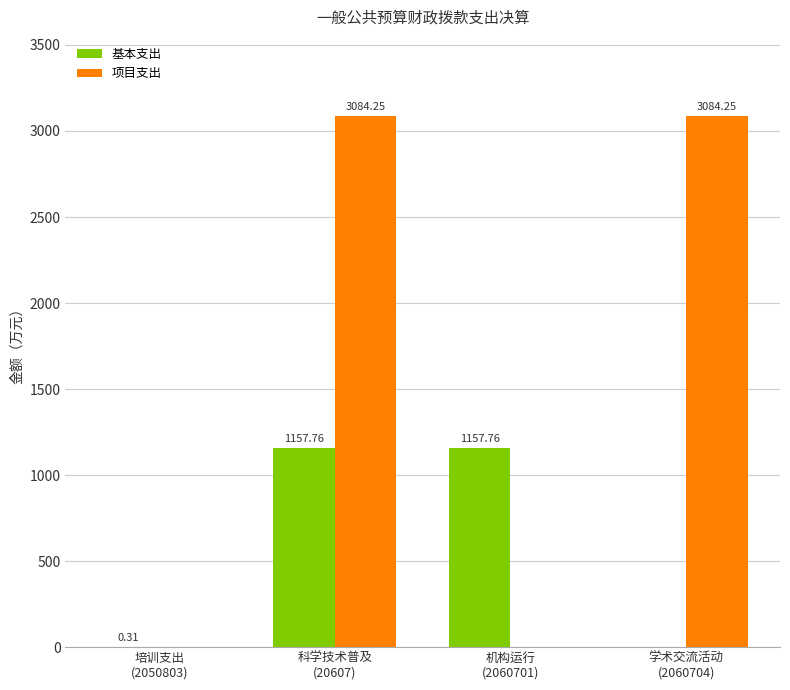

What are all the series names shown in the legend?

基本支出, 项目支出